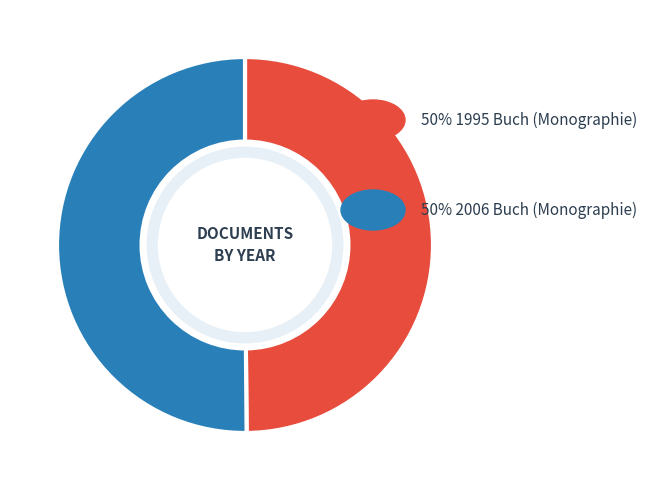

How many segments does this pie chart have?

2